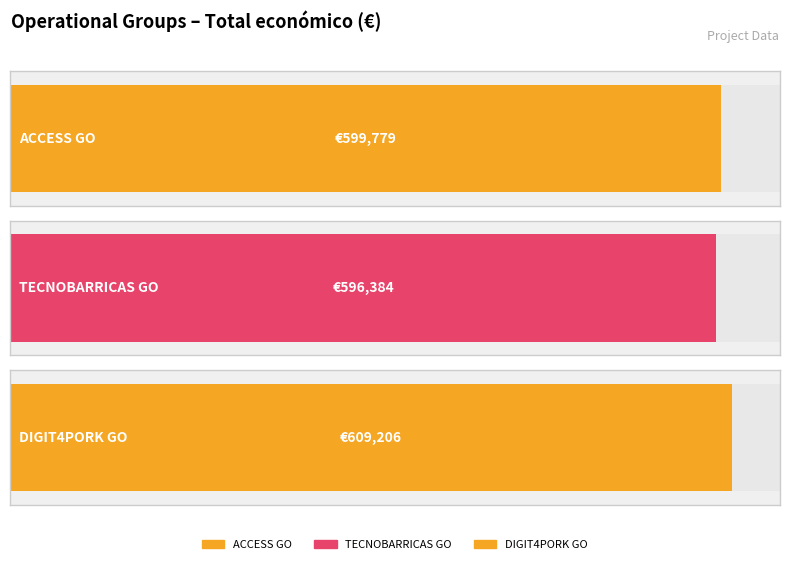

Count the number of categories in the chart.

3